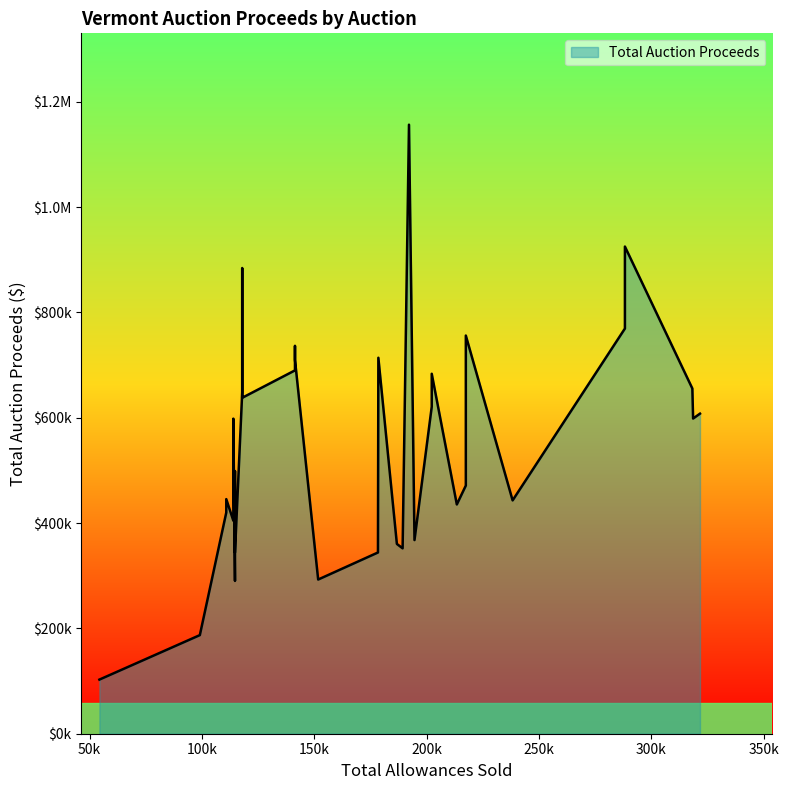

Between Auction 2 and Auction 12, which is larger?

Auction 2